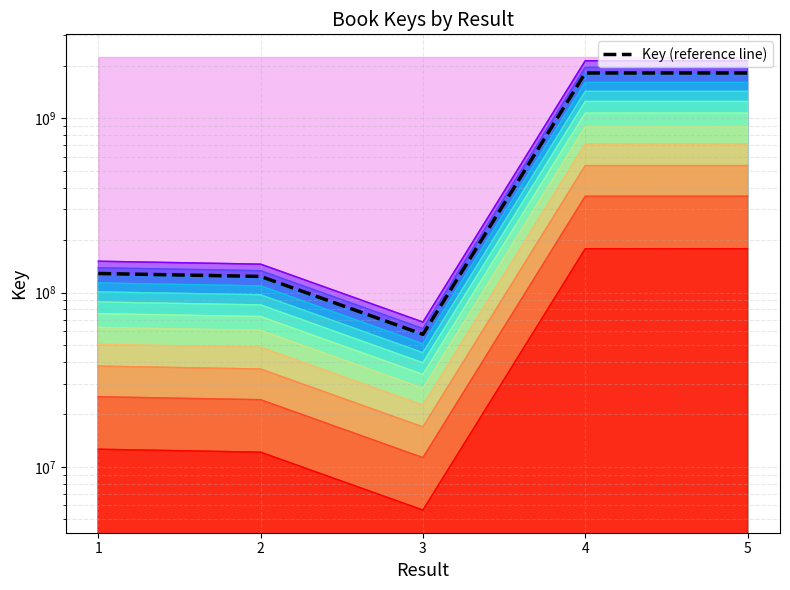

What is the sum of the values at 1 and 2?

252327872.0